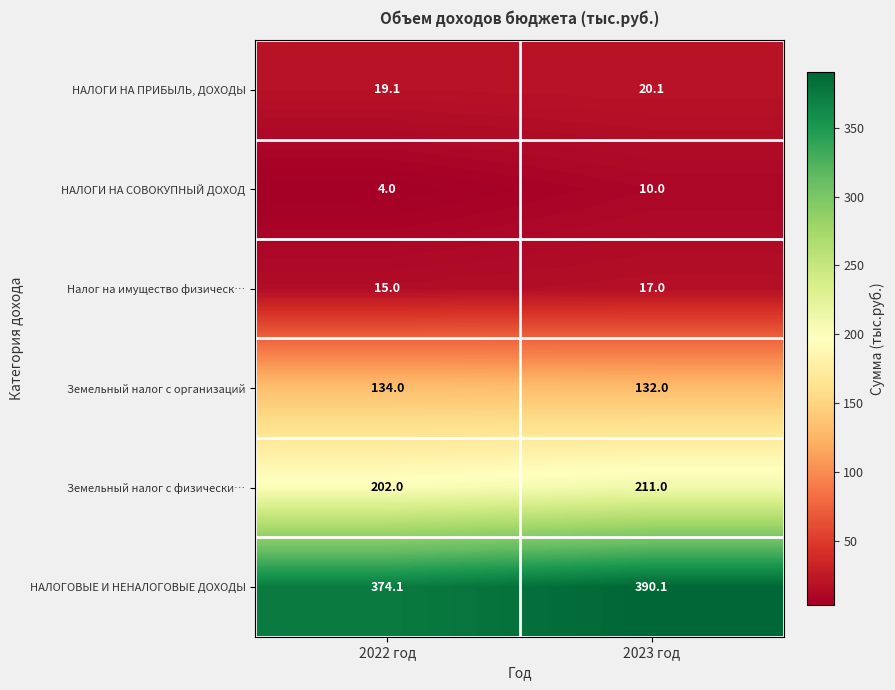

Which category has the highest value across all series?

2023 год